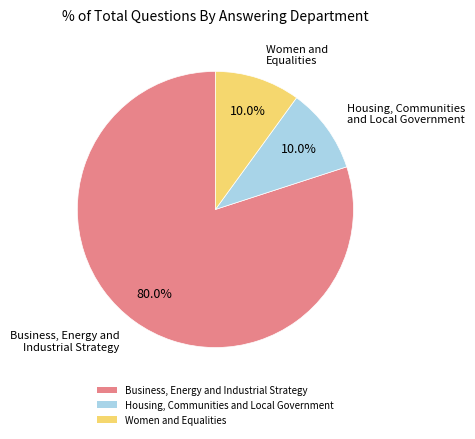

Count the number of slices in the pie.

3